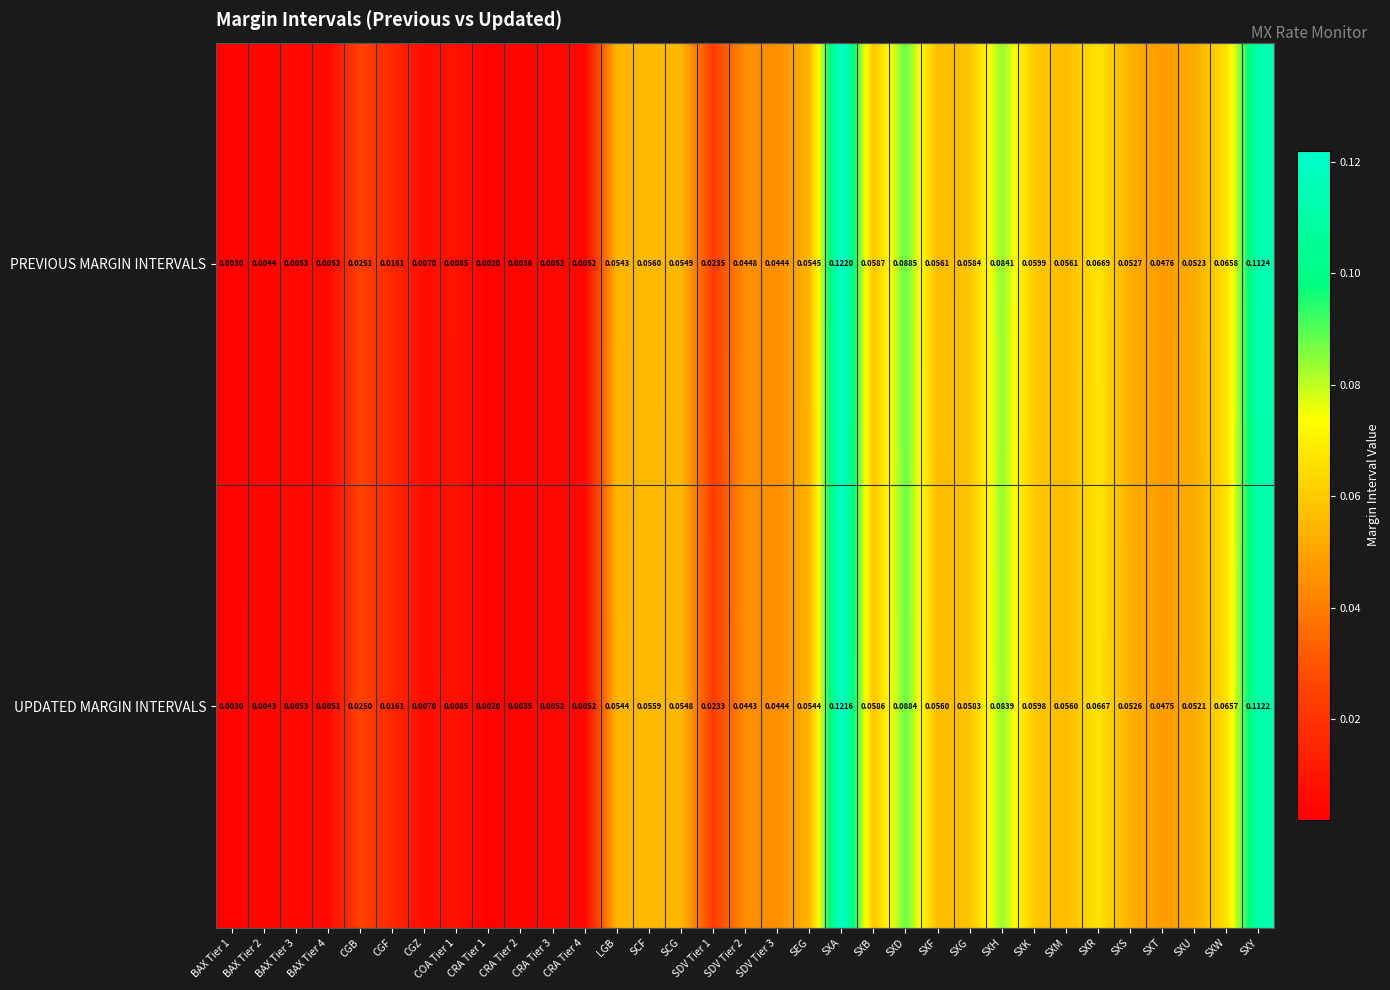

Is the value of PREVIOUS MARGIN INTERVALS at BAX Tier 1 greater than the value of UPDATED MARGIN INTERVALS at CGB?

No